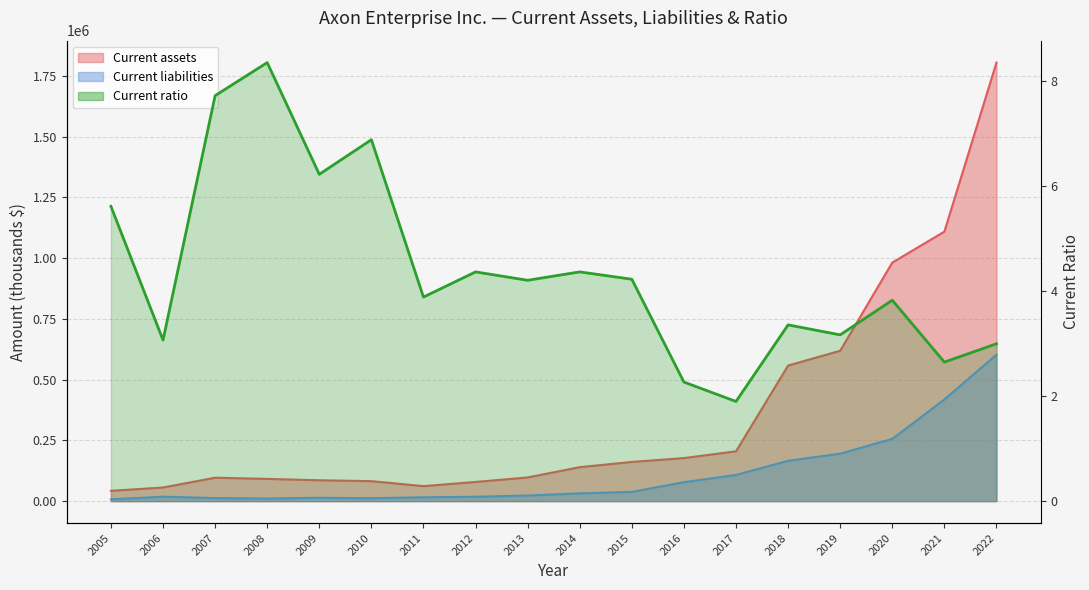

At which category does the chart reach its peak across all series?

2008